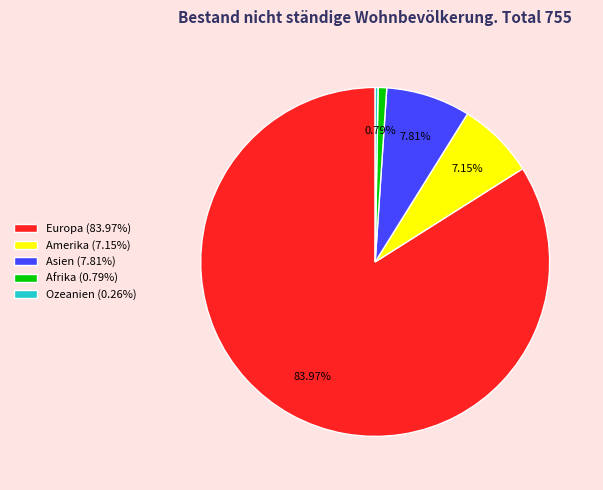

Which has a higher value, Amerika or Europa?

Europa